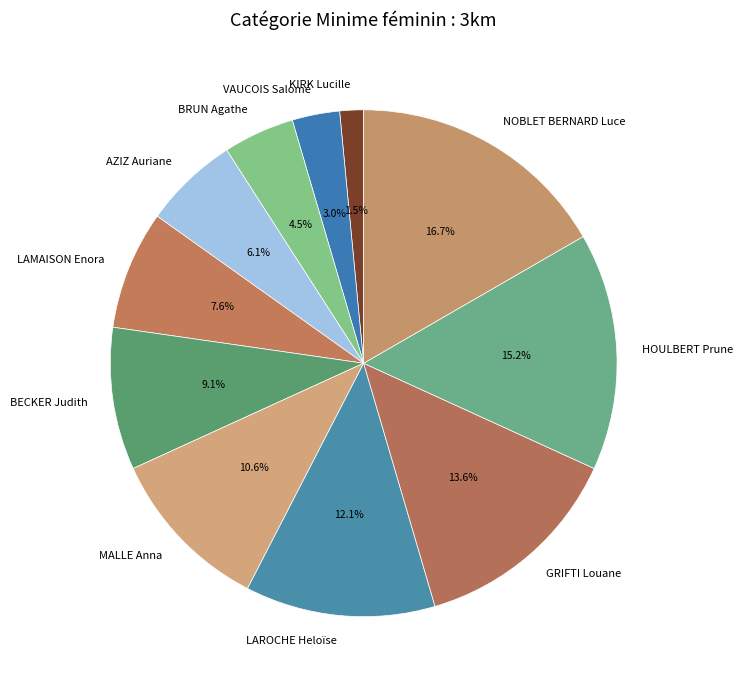

Combined, do NOBLET BERNARD Luce and BRUN Agathe account for over 50%?

No